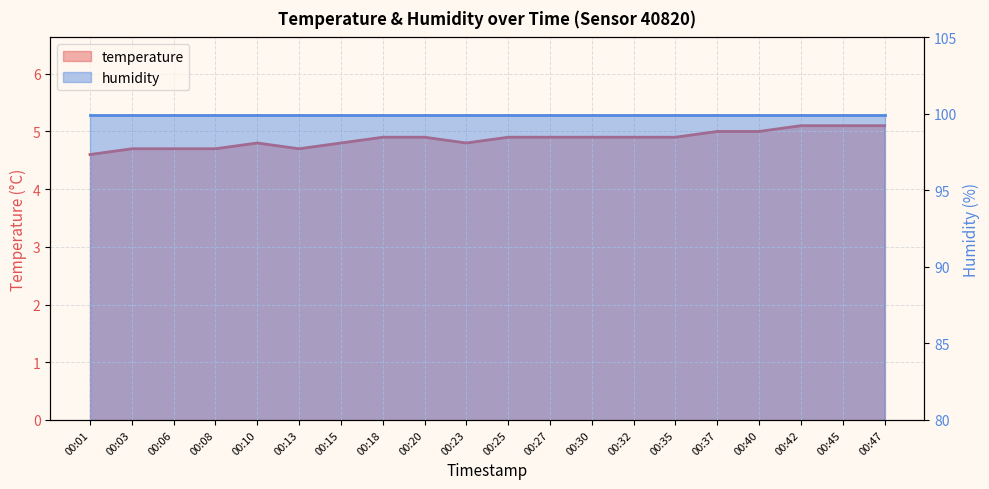

At which category does the data reach its first local valley?

00:13